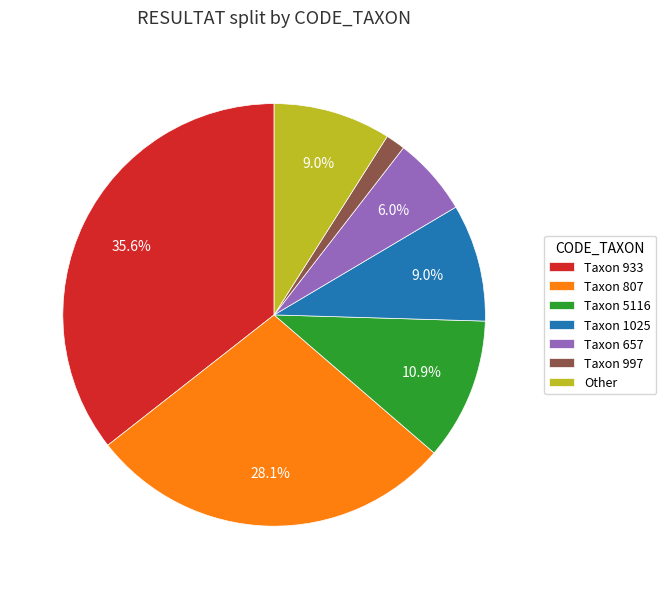

What percentage is NOT represented by Taxon 933?

64.4%